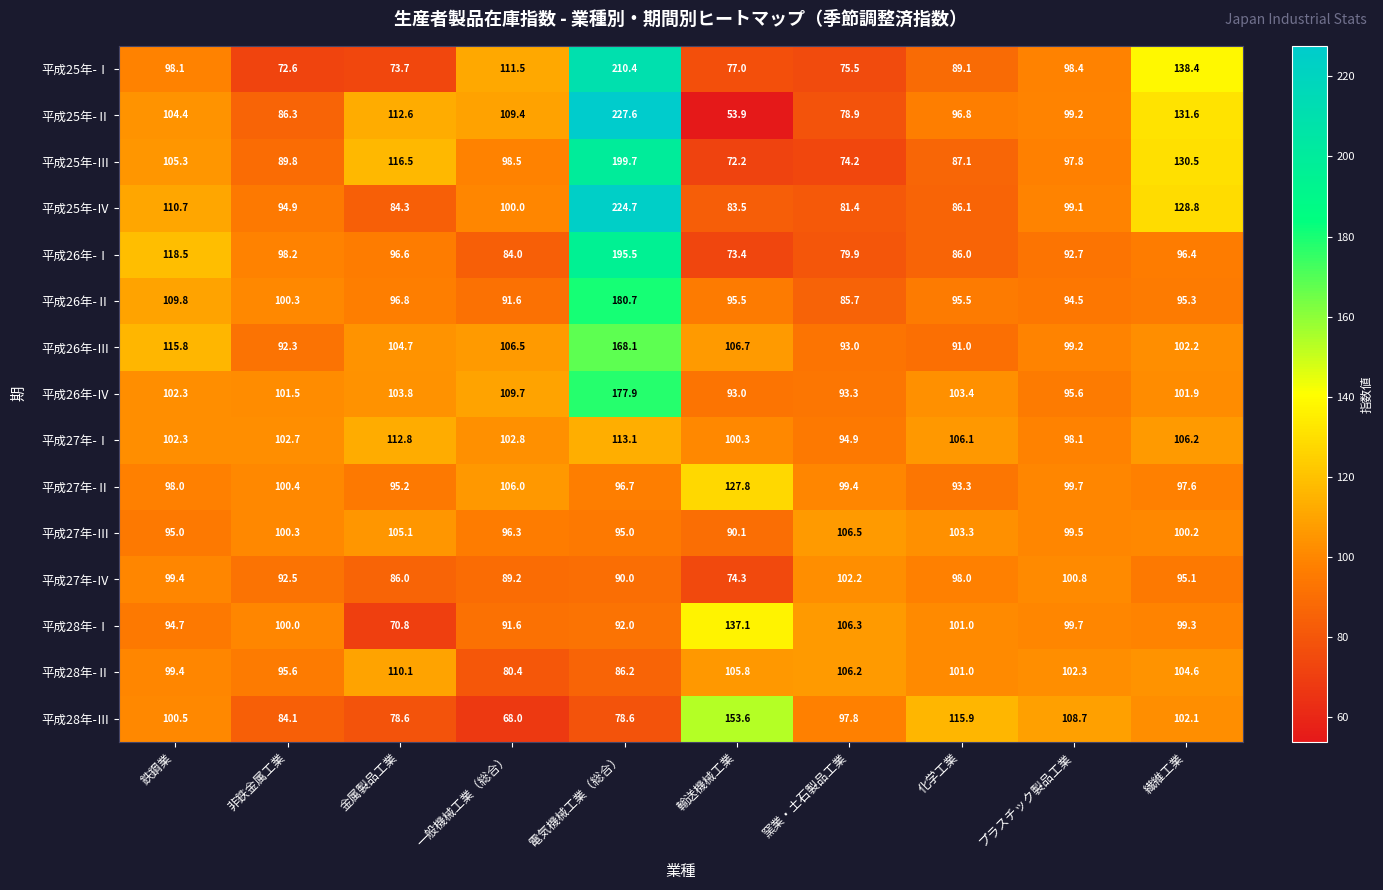

The 平成27年-Ⅱ series shows 93.3 at 化学工業. True or false?

True